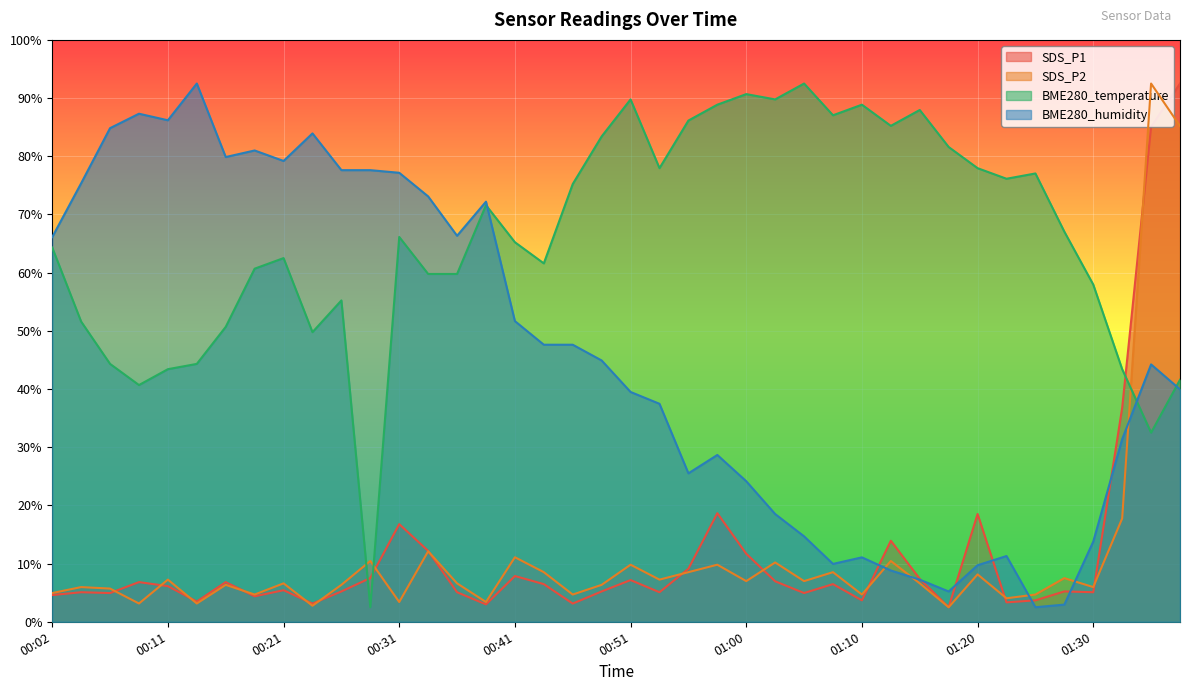

Does the chart display data point markers on the line(s)?

No